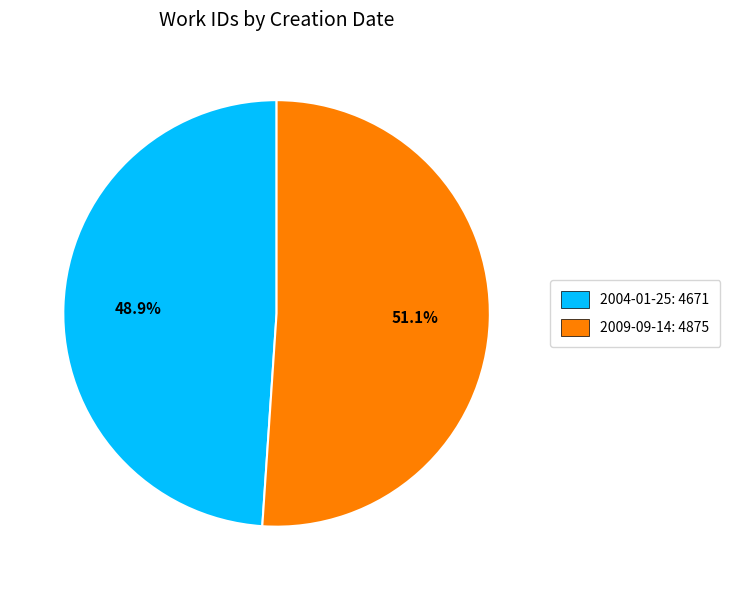

Which slice is the largest?

2009-09-14